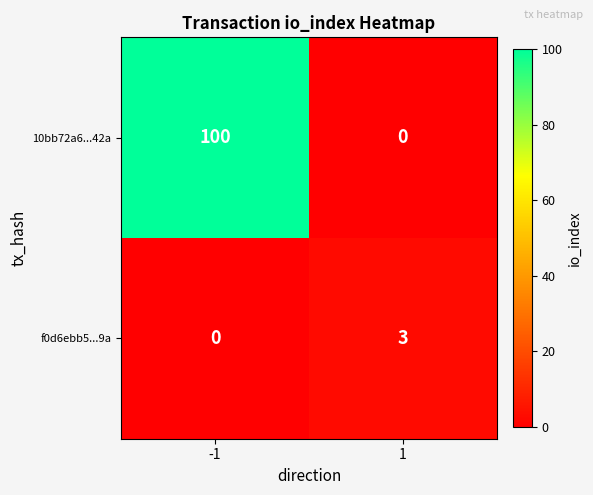

What is the total value across all series at -1?

100